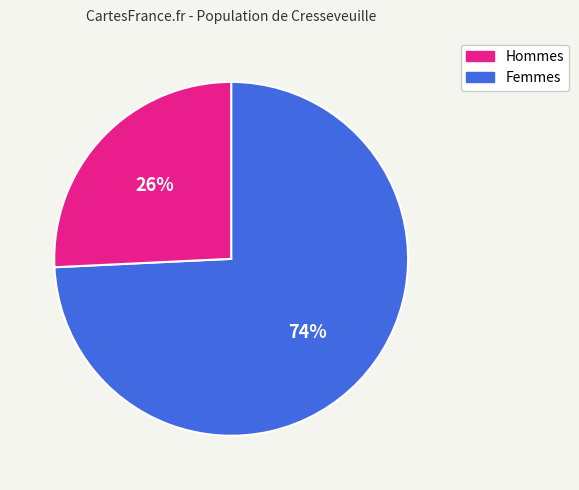

Does any single category account for the majority?

Yes